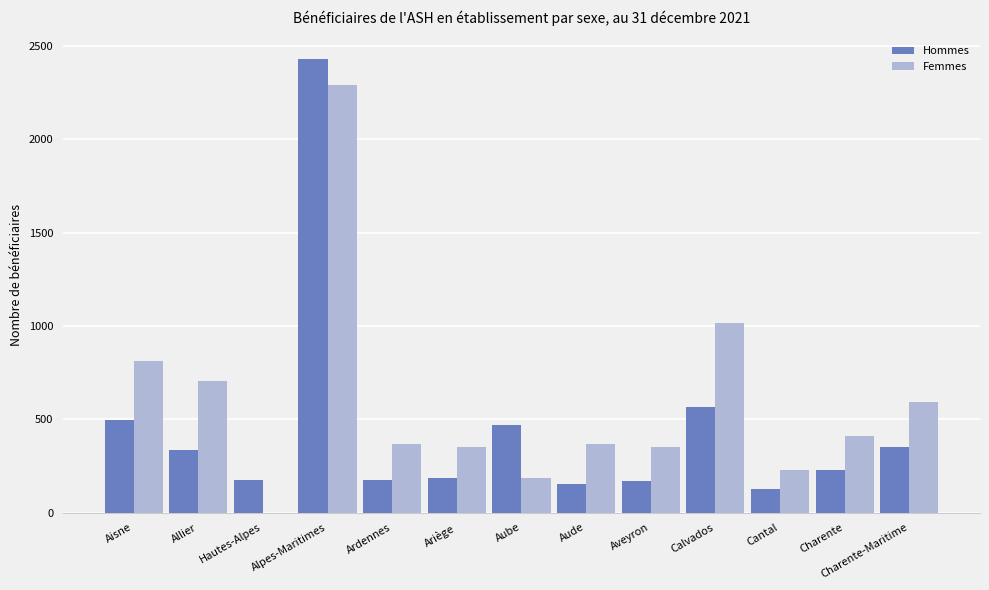

What is the approximate value of Femmes at Charente?

408